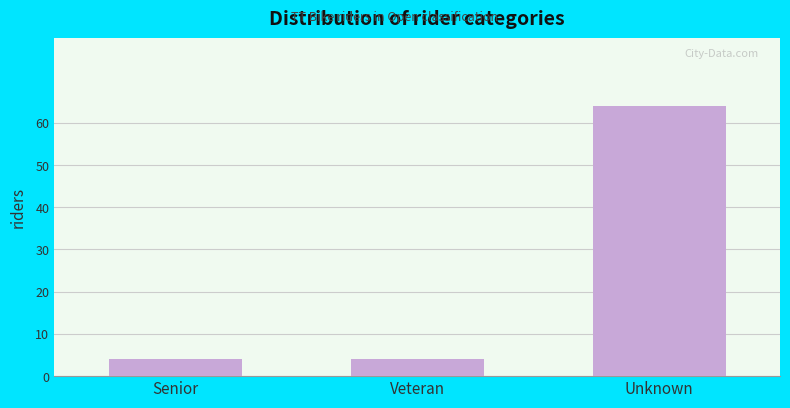

Reading left to right, extract all data points from this chart.

4	4	64